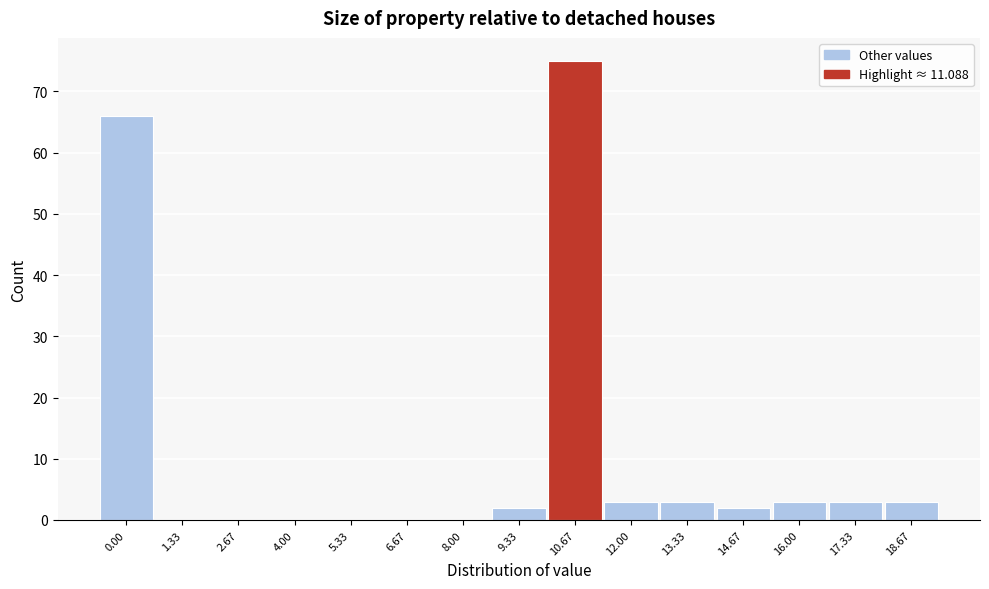

Reading left to right, extract all data points from this chart.

0.00=66	1.33=0	2.67=0	4.00=0	5.33=0	6.67=0	8.00=0	9.33=2	10.67=75	12.00=3	13.33=3	14.67=2	16.00=3	17.33=3	18.67=3